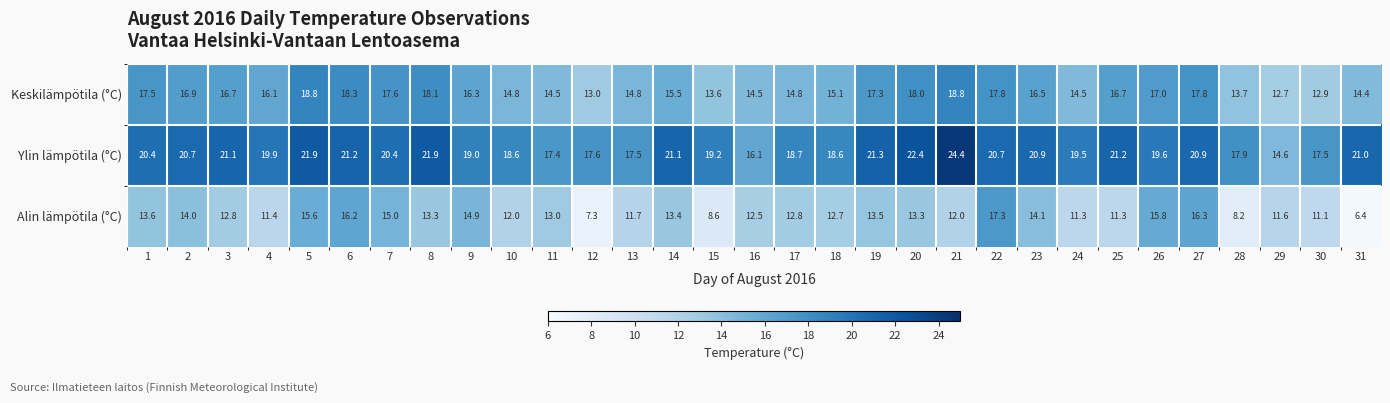

Which series has the largest total across all categories?

Ylin lämpötila (°C)